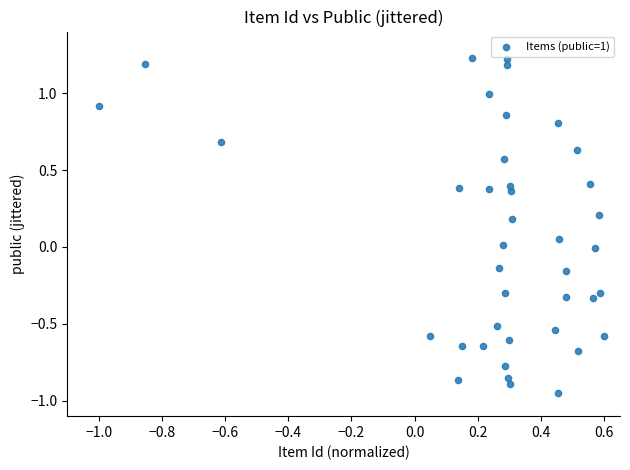

What is the range of X values (max minus min)?

1.6